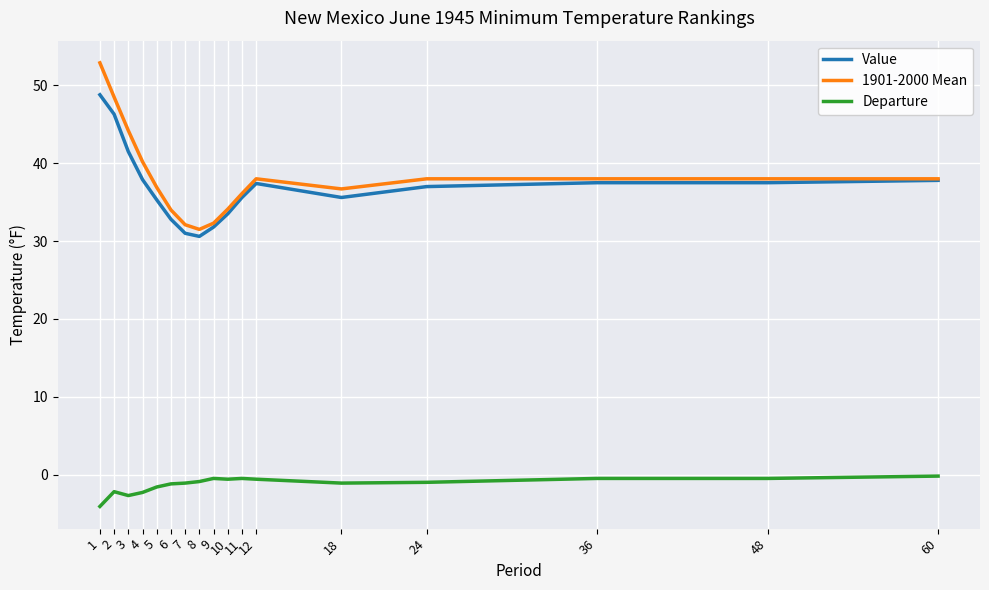

At which label does Value first exceed 37?

1